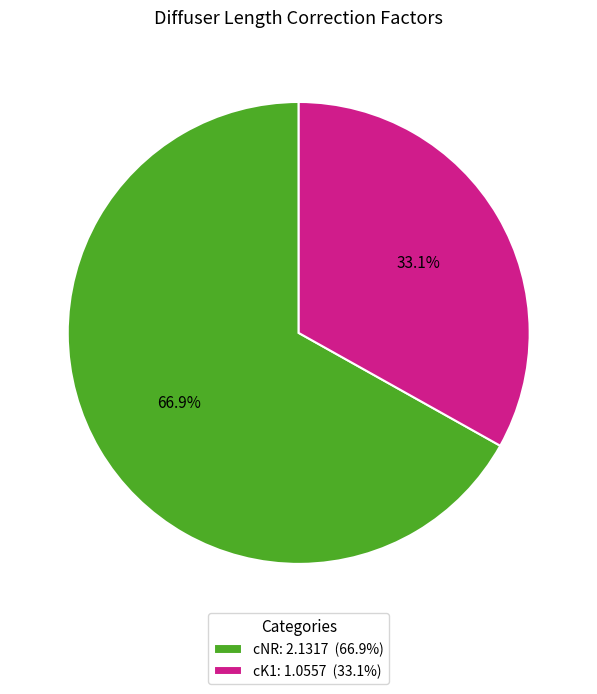

Rank the categories by value from lowest to highest.

cK1, cNR